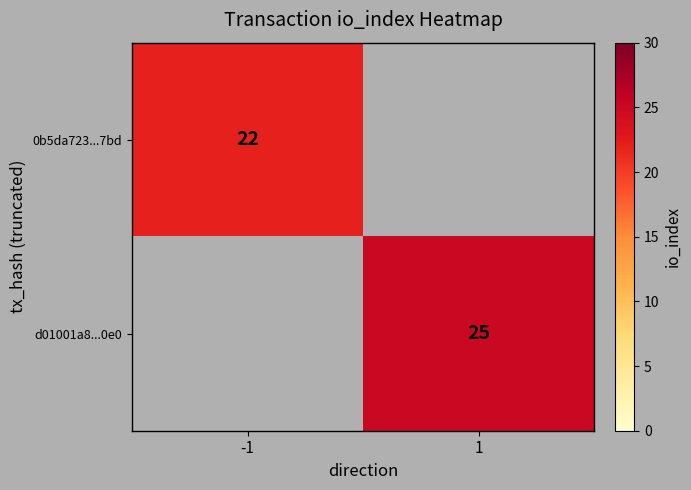

True or false: 0b5da723...7bd has a value of 8.2 at -1.

False